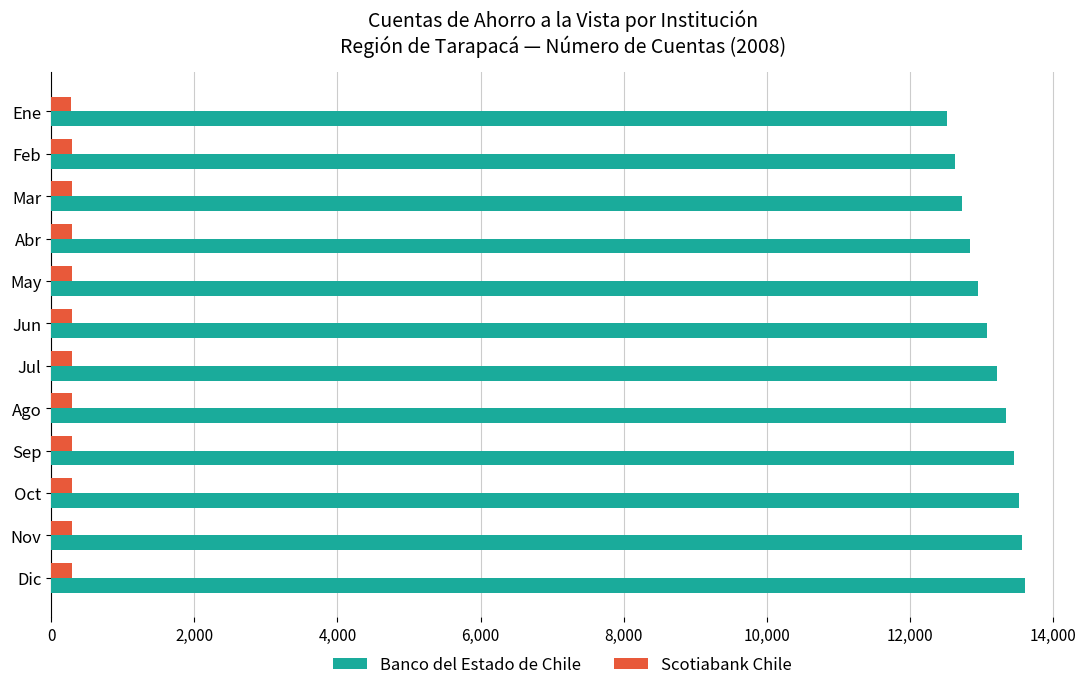

Is it true that Banco del Estado de Chile equals 12950 at May?

True